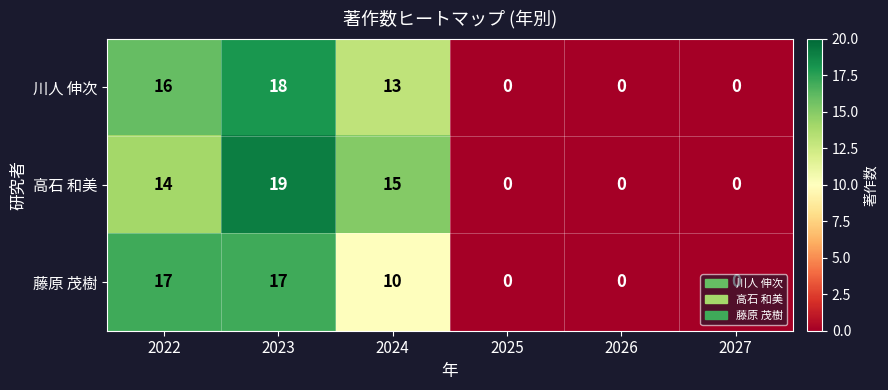

At which category is the sum across all series the highest?

2023